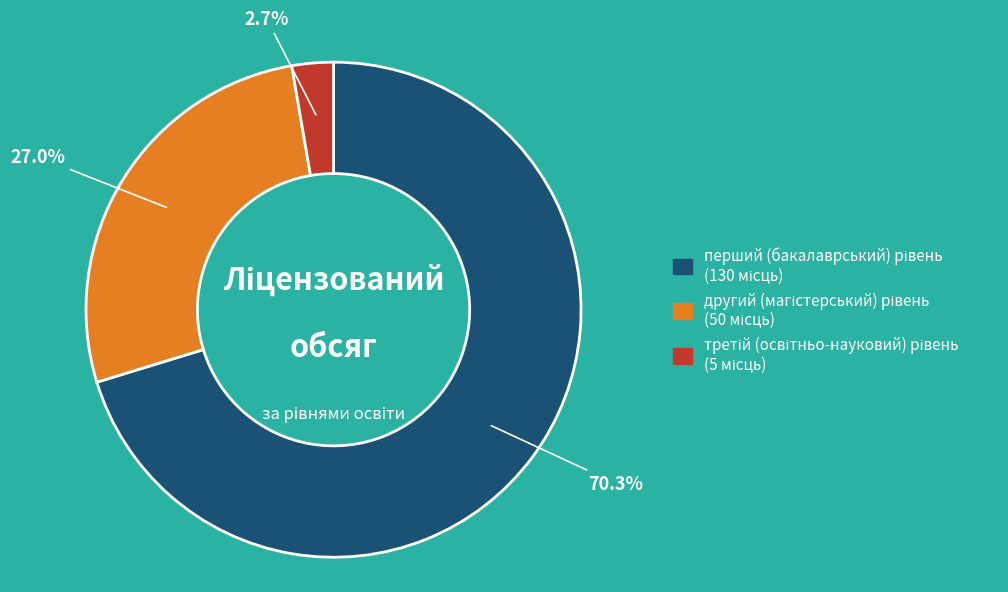

Is there any slice that represents more than half of the pie?

Yes